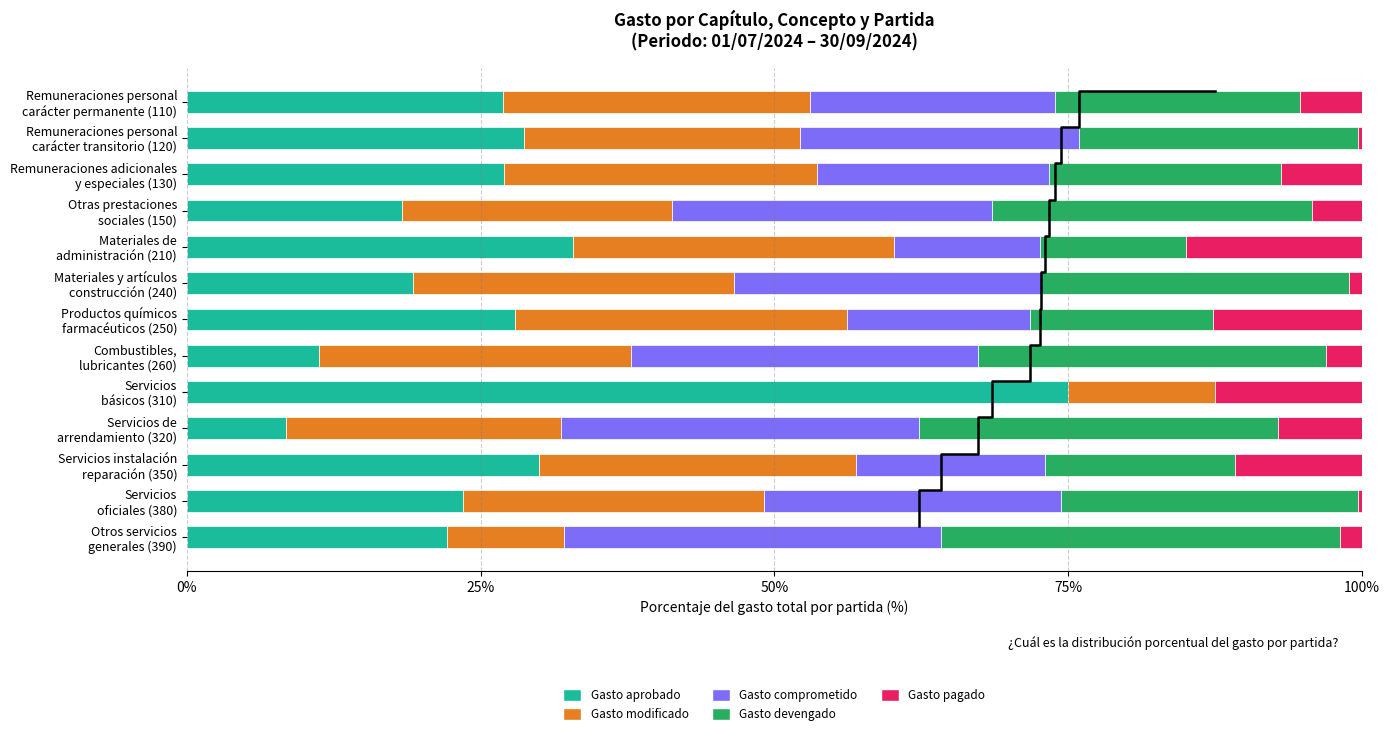

At Servicios básicos (310), list the series in order from smallest to largest.

Gasto comprometido, Gasto devengado, Gasto modificado, Gasto pagado, Gasto aprobado